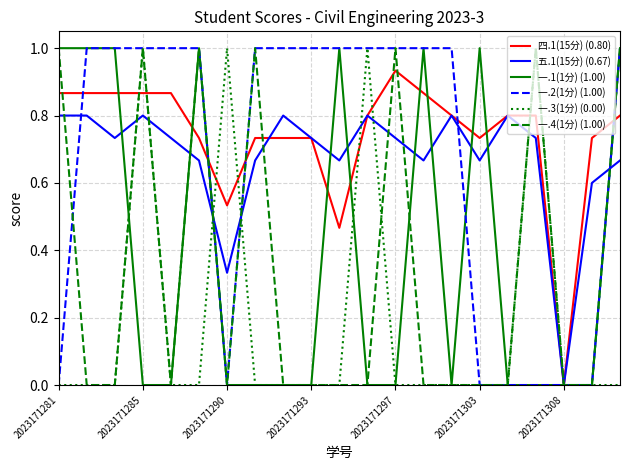

Which series has the largest total across all categories?

四.1(15分) (0.80)